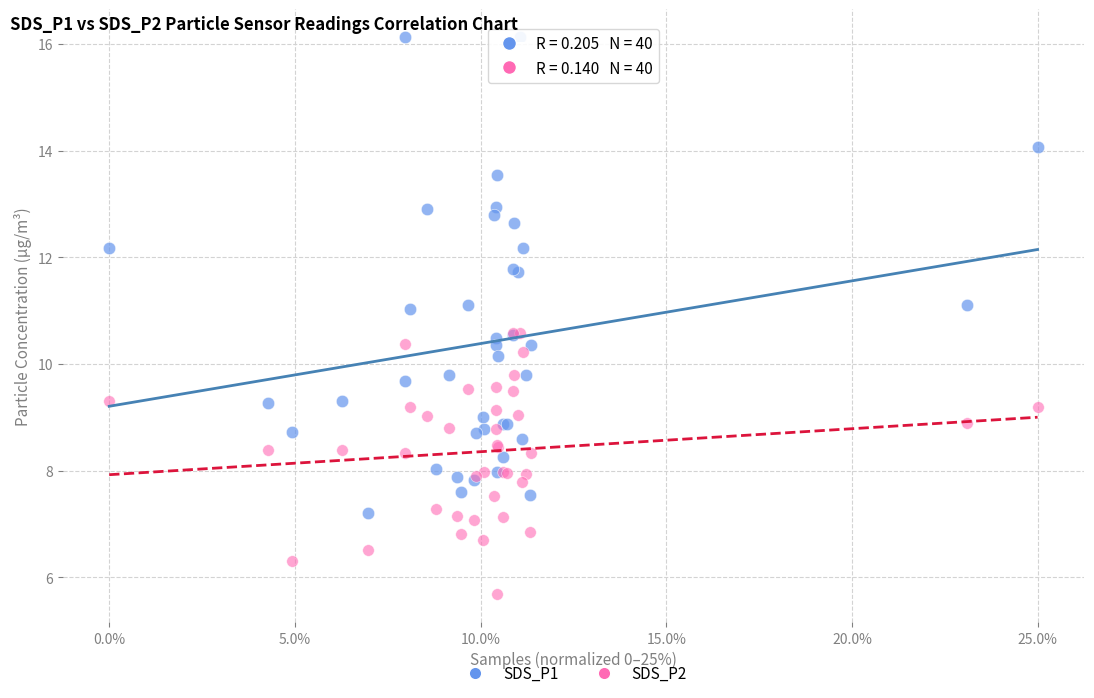

Which series has the widest spread of Y values?

SDS_P1